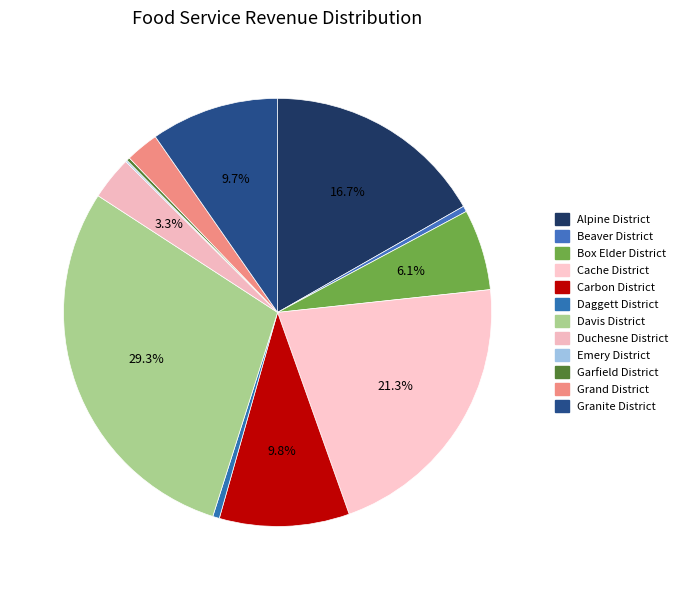

The Granite District slice represents 20% of the pie. True or false?

False